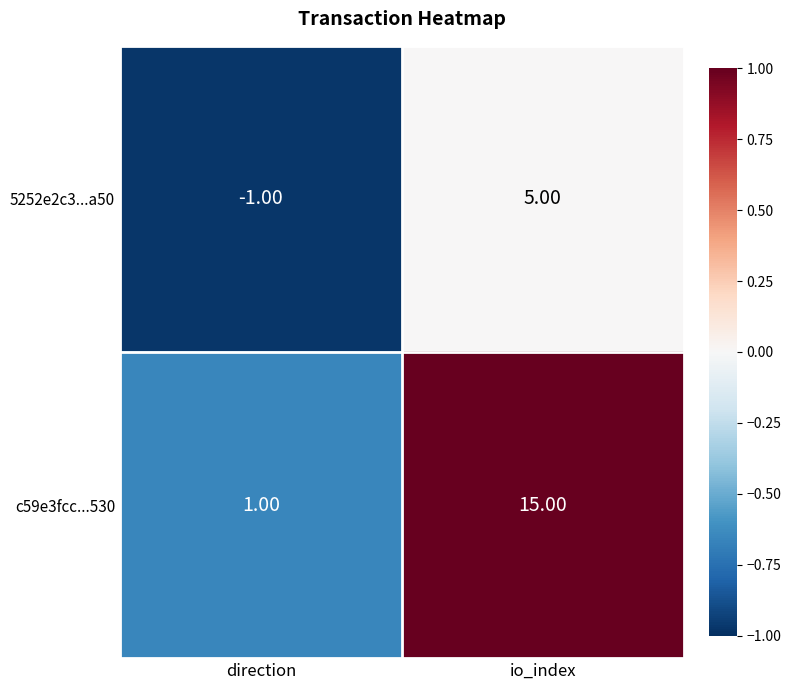

At how many categories does at least one series exceed 0?

2